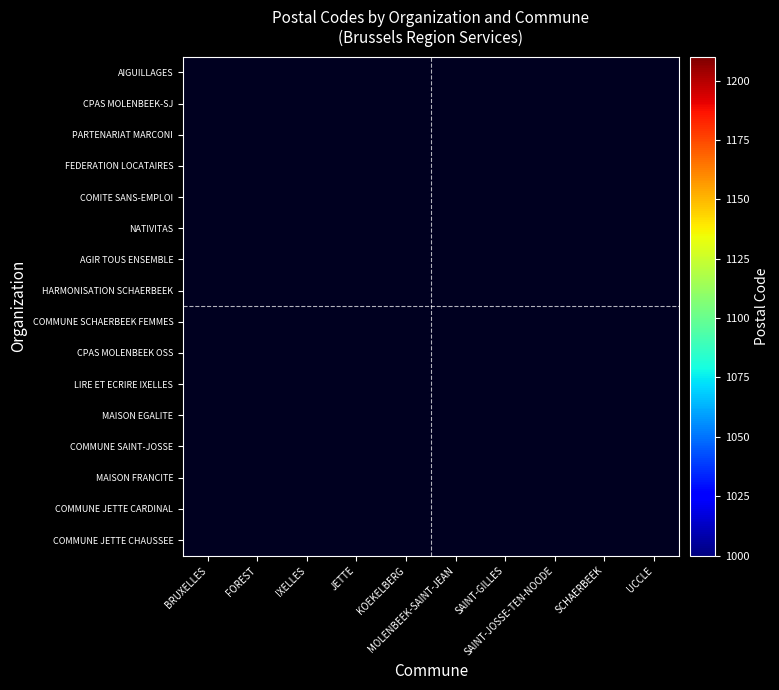

Which label corresponds to the largest value in the chart?

SAINT-JOSSE-TEN-NOODE